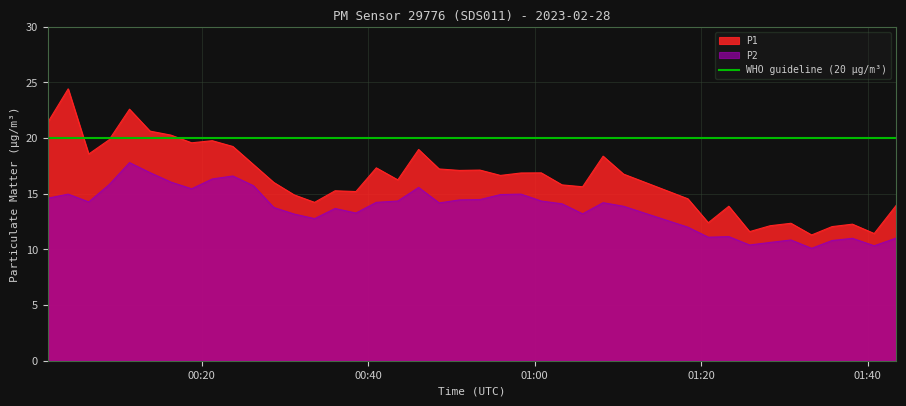

What is the highest value of the P1 series?

24.4